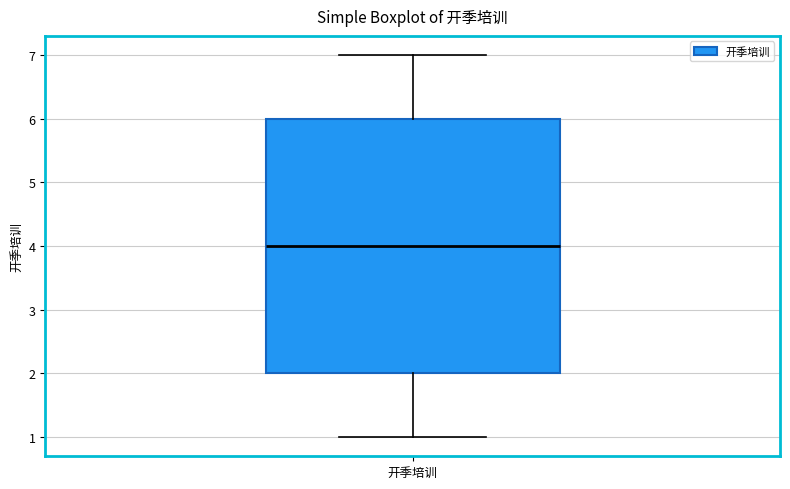

Transcribe this box plot: give where the median line is, the range the box spans, and where the two whiskers end, as read against the y-axis. The values are not printed on the chart, so give them approximately, as read against the axis.

median 4, box 2 to 6, whiskers 1 to 7